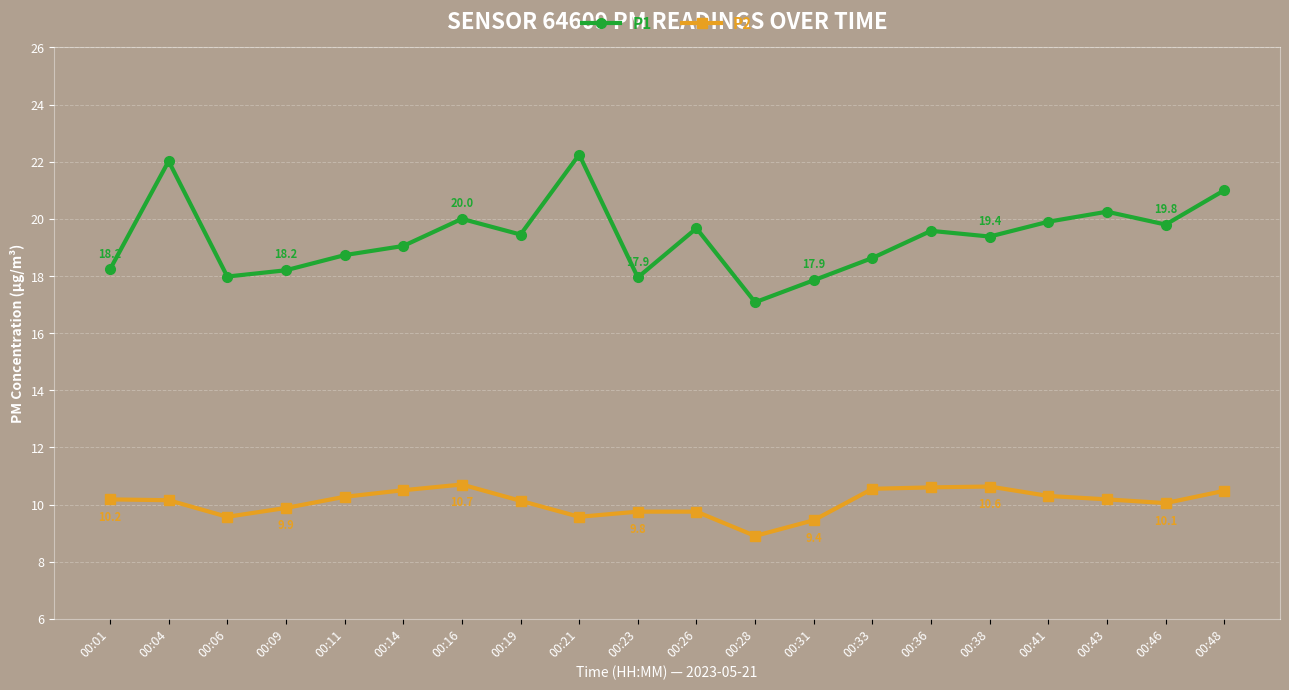

Rank the series at 00:21 from lowest to highest value.

P2, P1